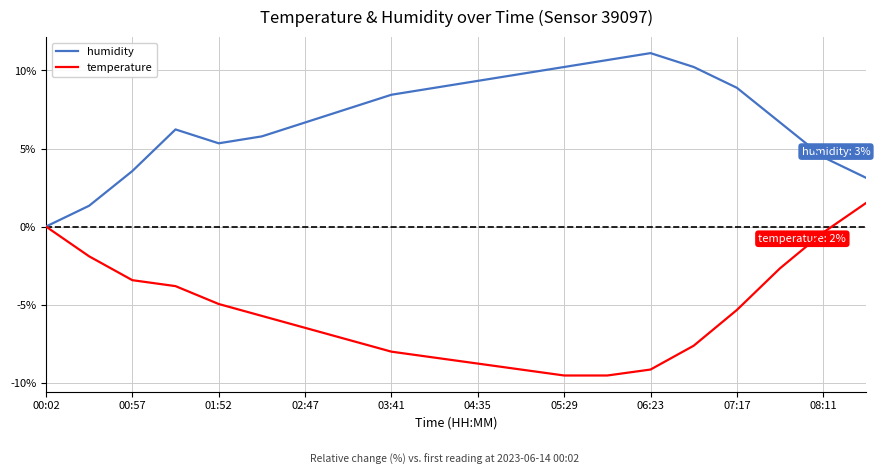

What is the highest value of the humidity series?

11.1